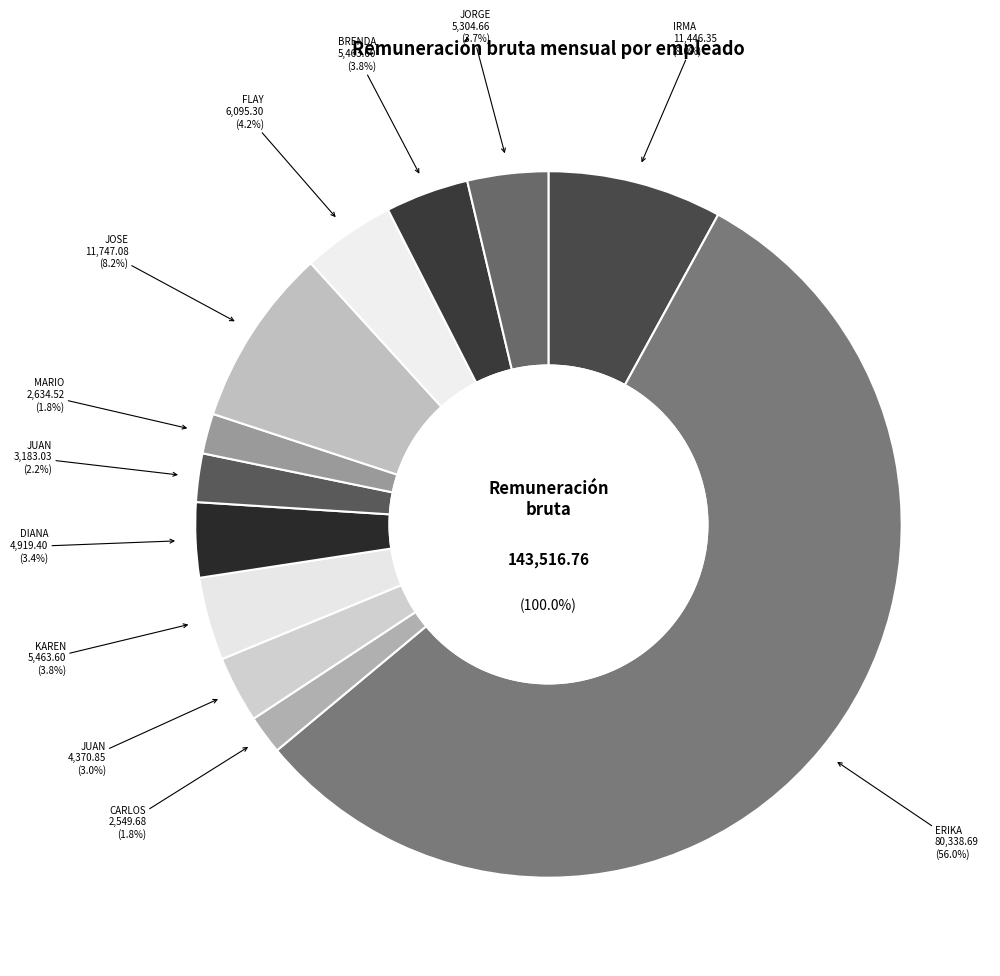

True or false: IRMA PEÑA accounts for 8% of the total.

True